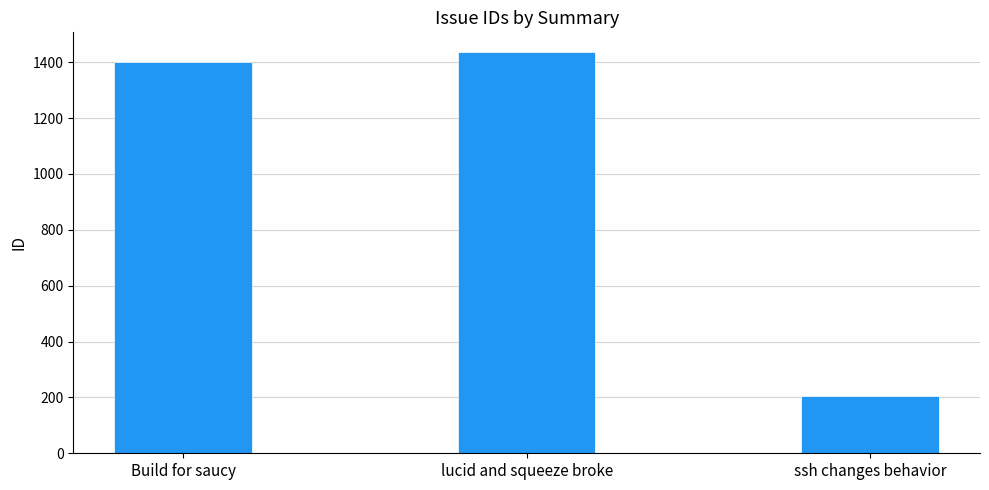

Are the bars grouped side by side (vs. stacked)?

No